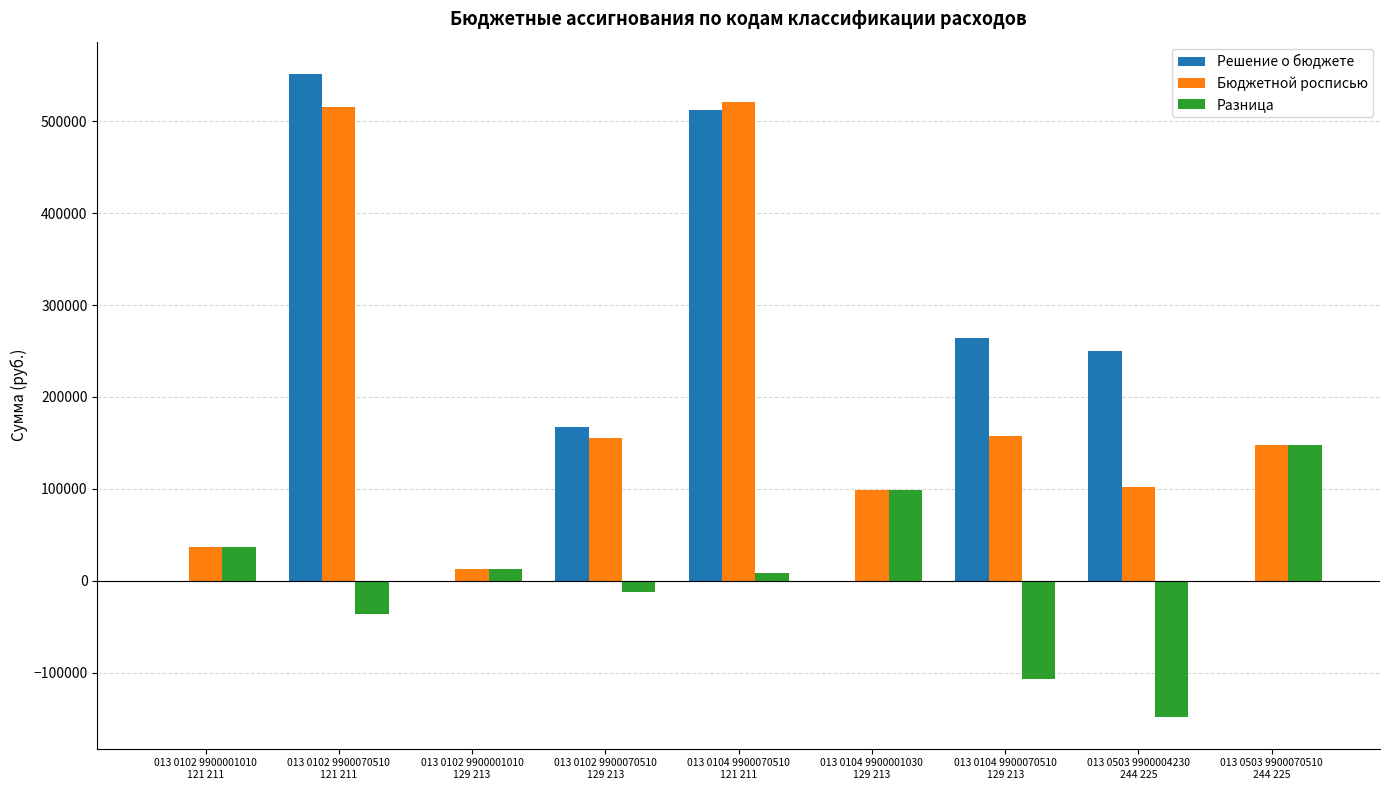

What is the maximum value shown in the chart?

551760.9